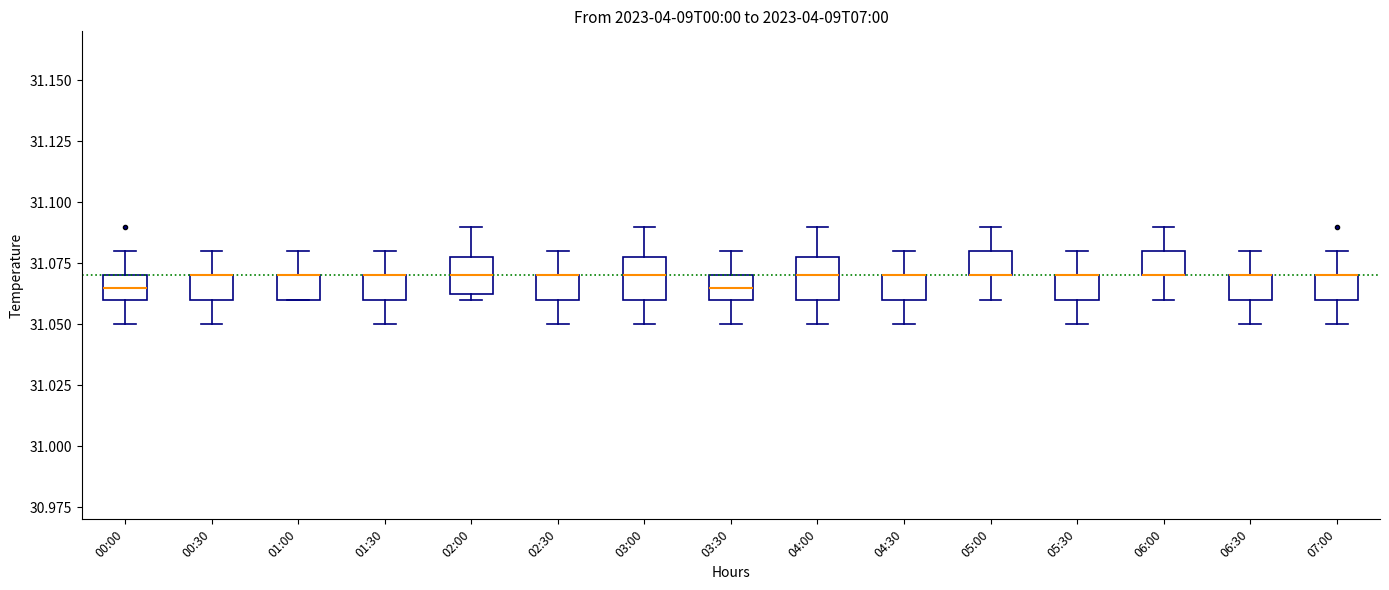

Reading left to right, transcribe this box plot: for each box, give where its median line is, the range the box spans, and where its two whiskers end, as read against the y-axis. The values are not printed on the chart, so give them approximately, as read against the axis.

00:00: median 31.065, box 31.060 to 31.070, whiskers 31.050 to 31.080
00:30: median 31.070 (drawn on the box's upper edge), box 31.060 to 31.070, whiskers 31.050 to 31.080
01:00: median 31.070 (drawn on the box's upper edge), box 31.060 to 31.070, whiskers 31.060 to 31.080
01:30: median 31.070 (drawn on the box's upper edge), box 31.060 to 31.070, whiskers 31.050 to 31.080
02:00: median 31.070, box 31.065 to 31.080, whiskers 31.060 to 31.090
02:30: median 31.070 (drawn on the box's upper edge), box 31.060 to 31.070, whiskers 31.050 to 31.080
03:00: median 31.070, box 31.060 to 31.080, whiskers 31.050 to 31.090
03:30: median 31.065, box 31.060 to 31.070, whiskers 31.050 to 31.080
04:00: median 31.070, box 31.060 to 31.080, whiskers 31.050 to 31.090
04:30: median 31.070 (drawn on the box's upper edge), box 31.060 to 31.070, whiskers 31.050 to 31.080
05:00: median 31.070 (drawn on the box's lower edge), box 31.070 to 31.080, whiskers 31.060 to 31.090
05:30: median 31.070 (drawn on the box's upper edge), box 31.060 to 31.070, whiskers 31.050 to 31.080
06:00: median 31.070 (drawn on the box's lower edge), box 31.070 to 31.080, whiskers 31.060 to 31.090
06:30: median 31.070 (drawn on the box's upper edge), box 31.060 to 31.070, whiskers 31.050 to 31.080
07:00: median 31.070 (drawn on the box's upper edge), box 31.060 to 31.070, whiskers 31.050 to 31.080